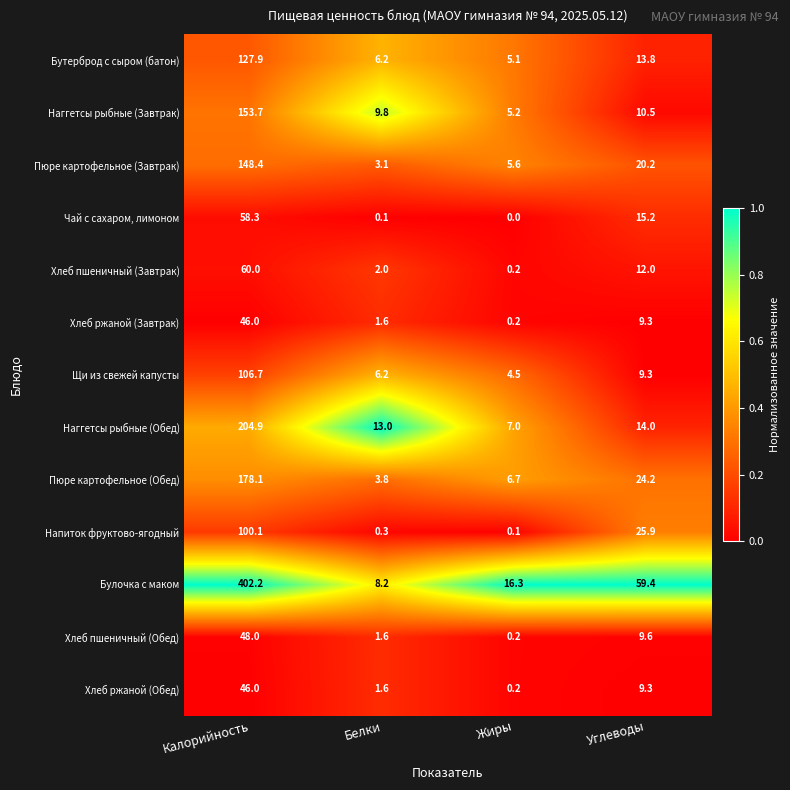

What is the approximate value of Хлеб пшеничный (Обед) at Углеводы?

9.6